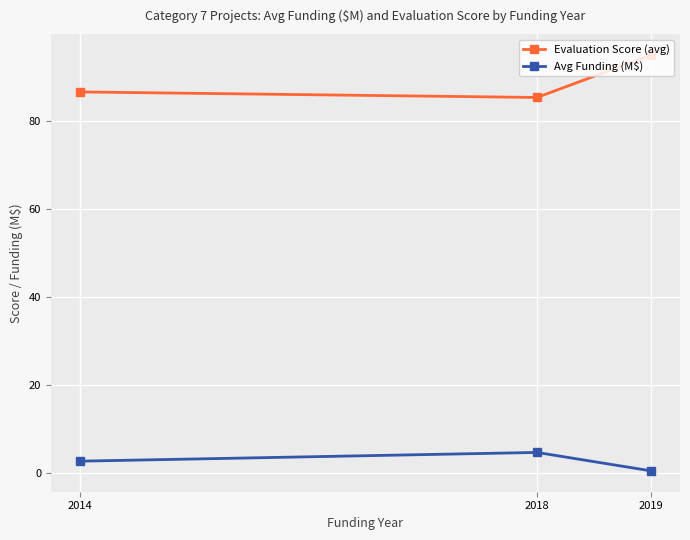

What is the value of the Evaluation Score (avg) point at the 3rd from the left?

95.0